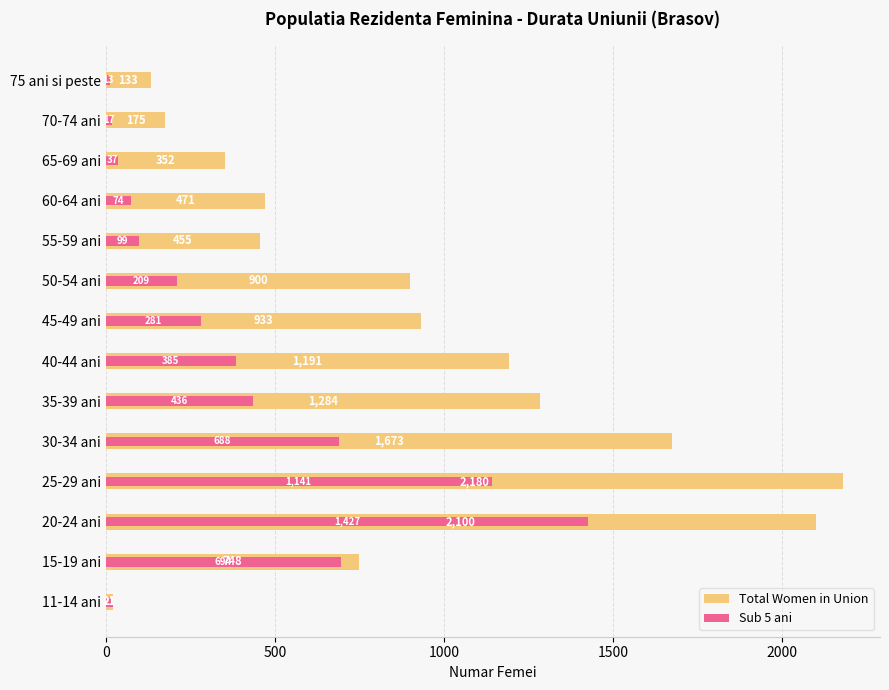

The Sub 5 ani series shows 1844 at 25-29 ani. True or false?

False